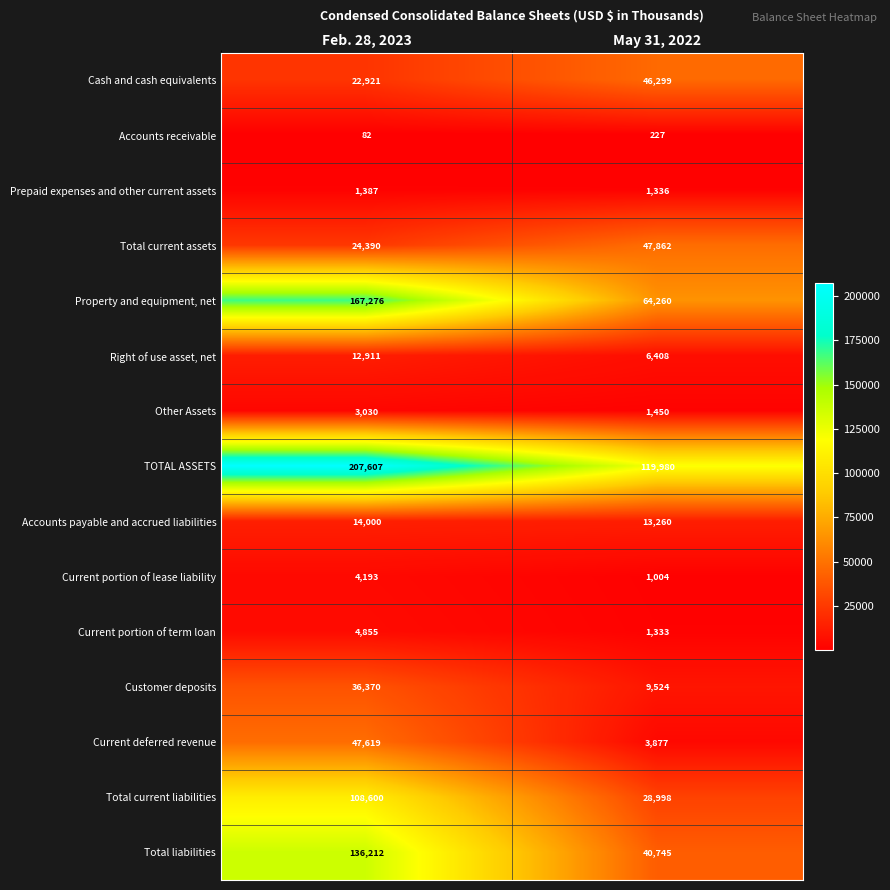

At which label does Total liabilities reach its peak?

Feb. 28, 2023